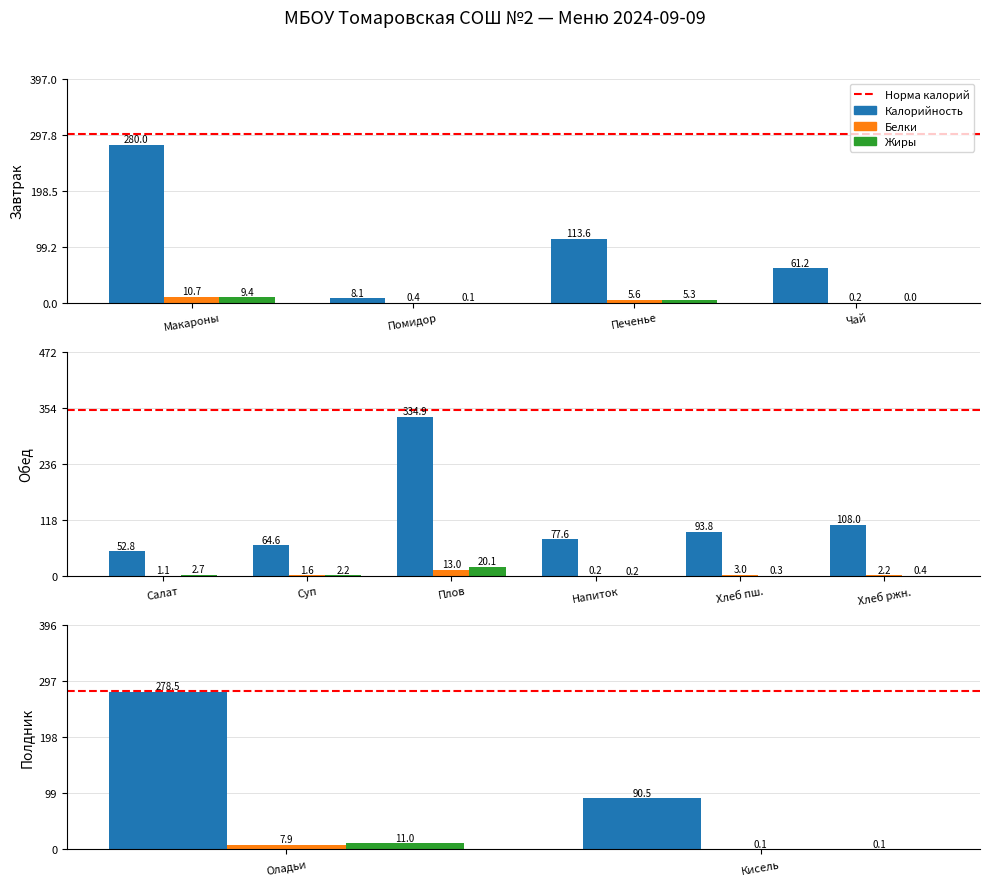

What is the difference between the maximum and minimum values in the Калорийность series?

188.0